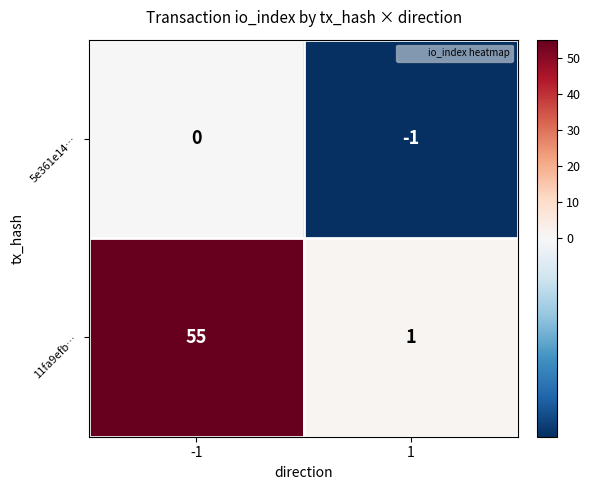

At which category does the chart reach its minimum across all series?

1